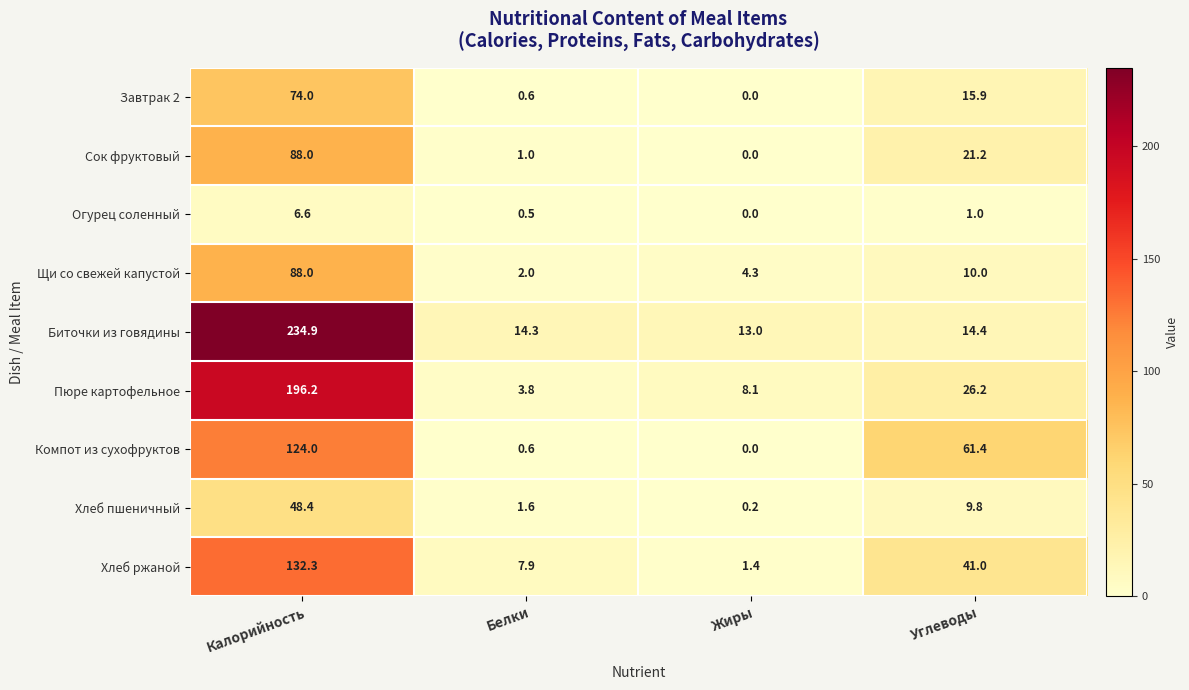

What is the spread (max minus min) of values at Углеводы?

60.4